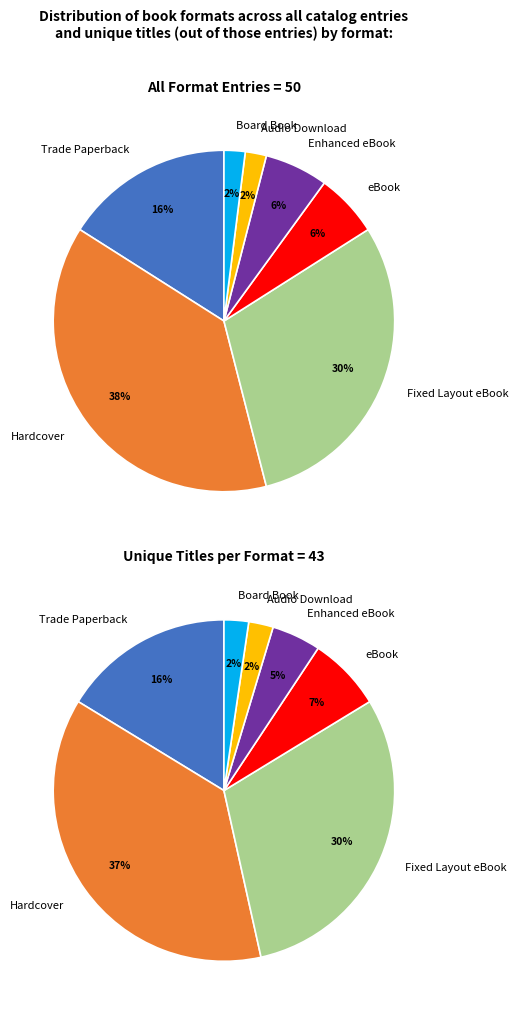

Which category has the biggest portion of the pie?

Hardcover